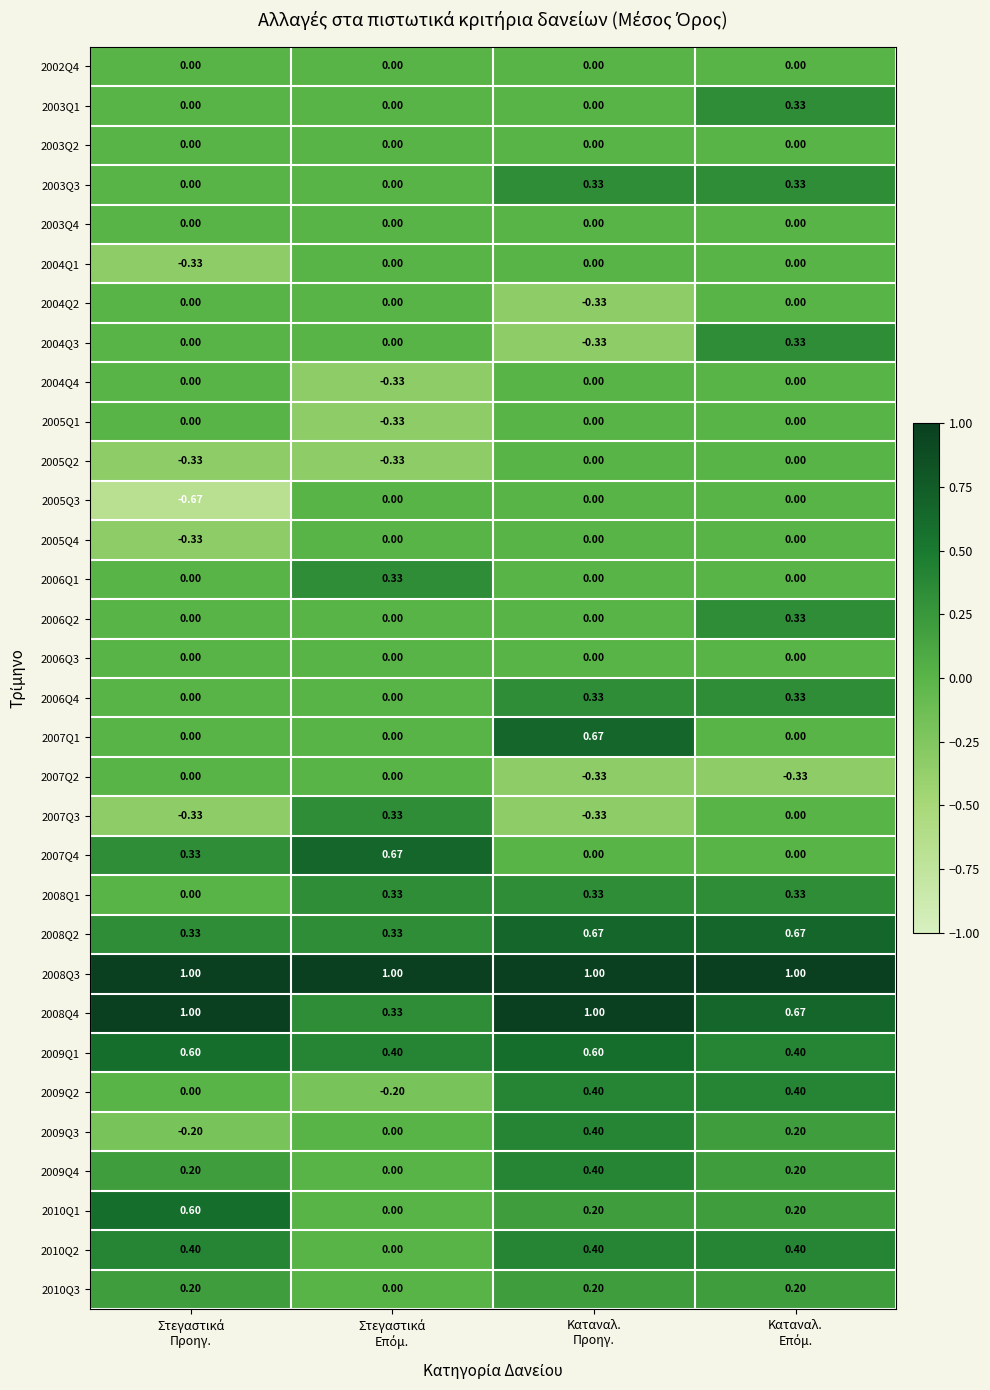

What is the spread (max minus min) of values at Στεγαστικά
Προηγ.?

1.7